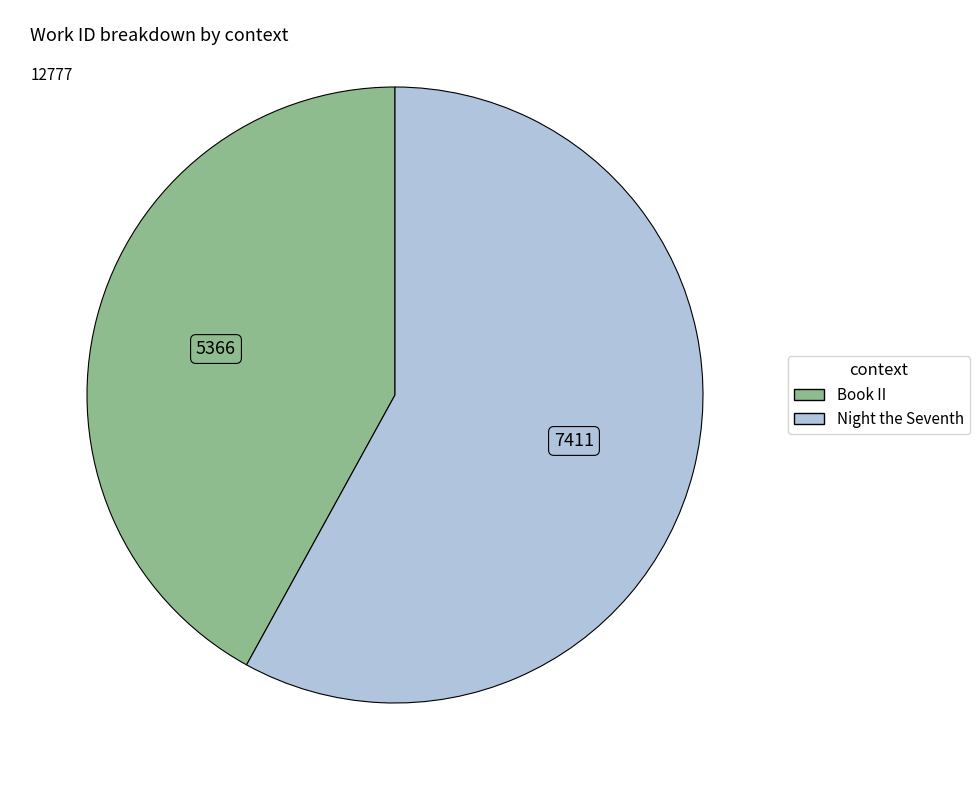

Combined, do Book II and Night the Seventh account for over 50%?

Yes